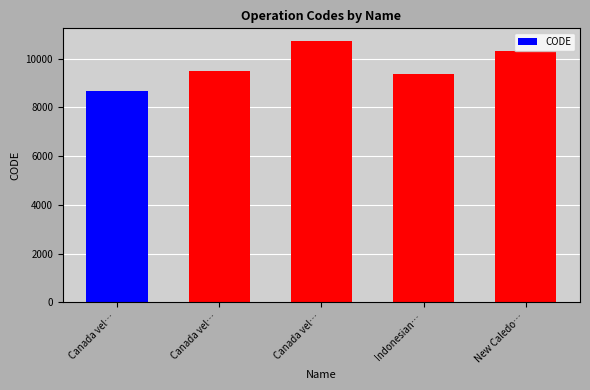

How many distinct data groups are displayed?

1